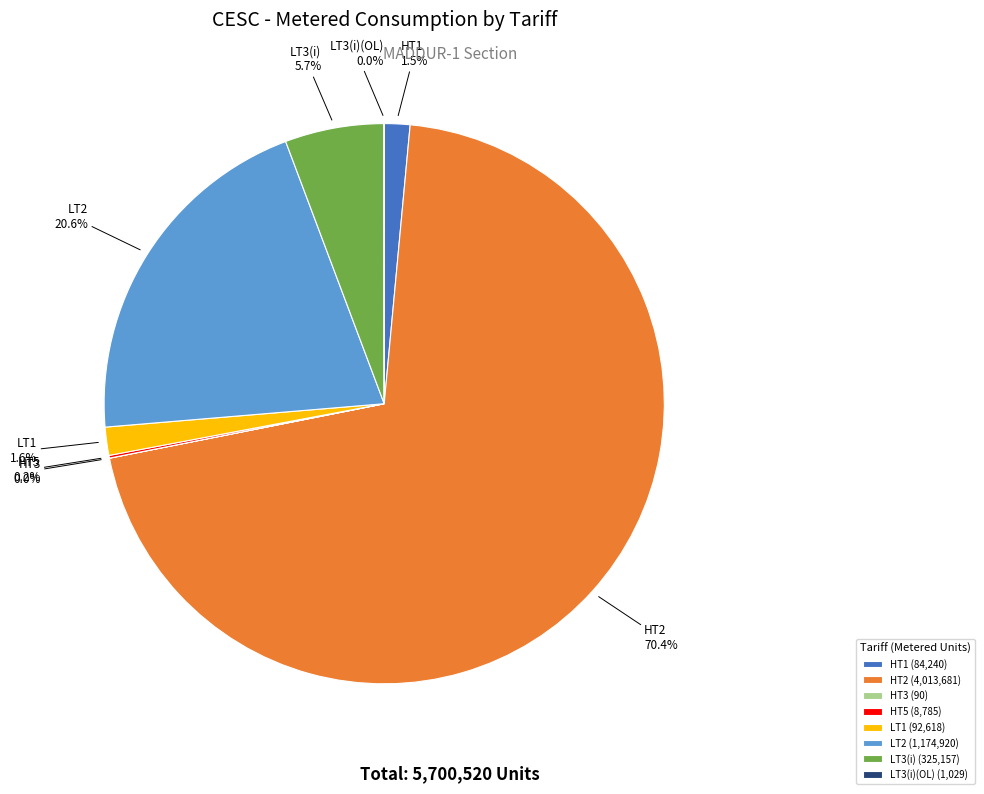

Is there a majority slice in this chart?

Yes